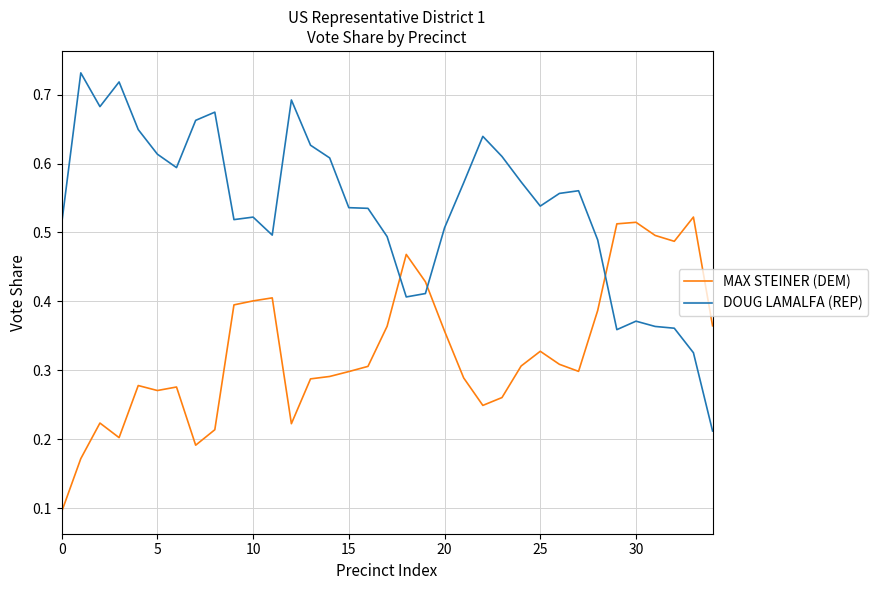

How many times do DOUG LAMALFA (REP) and MAX STEINER (DEM) cross each other?

3